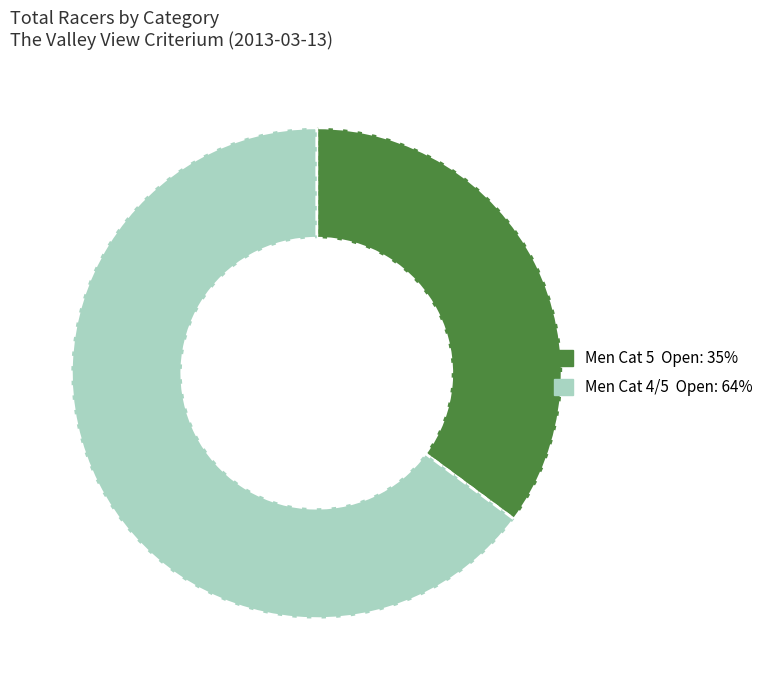

Count the number of slices in the pie.

2